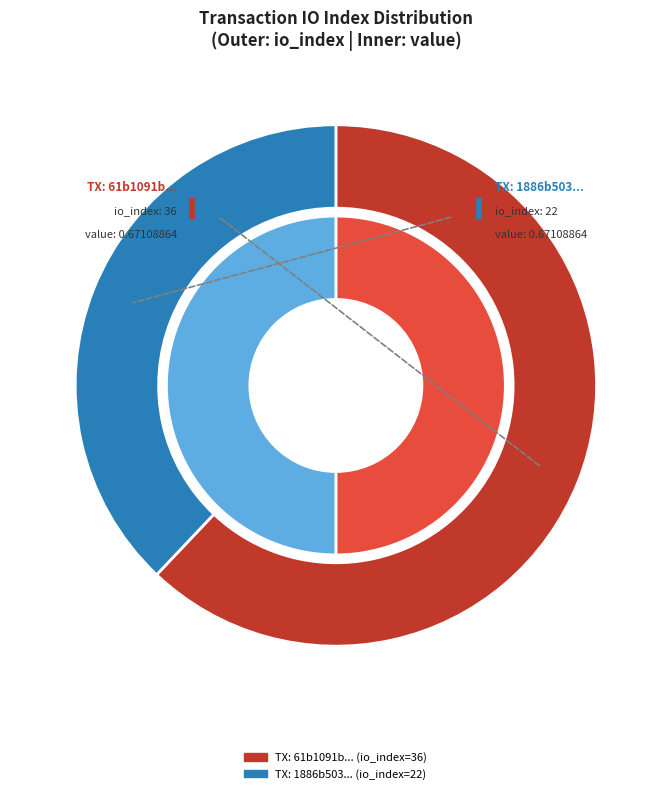

Count the number of slices in the pie.

2